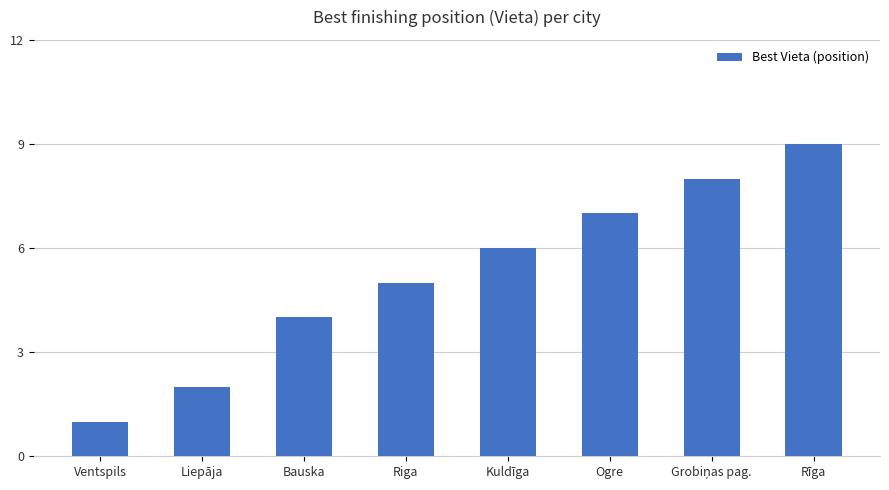

How many series are shown in this chart?

1